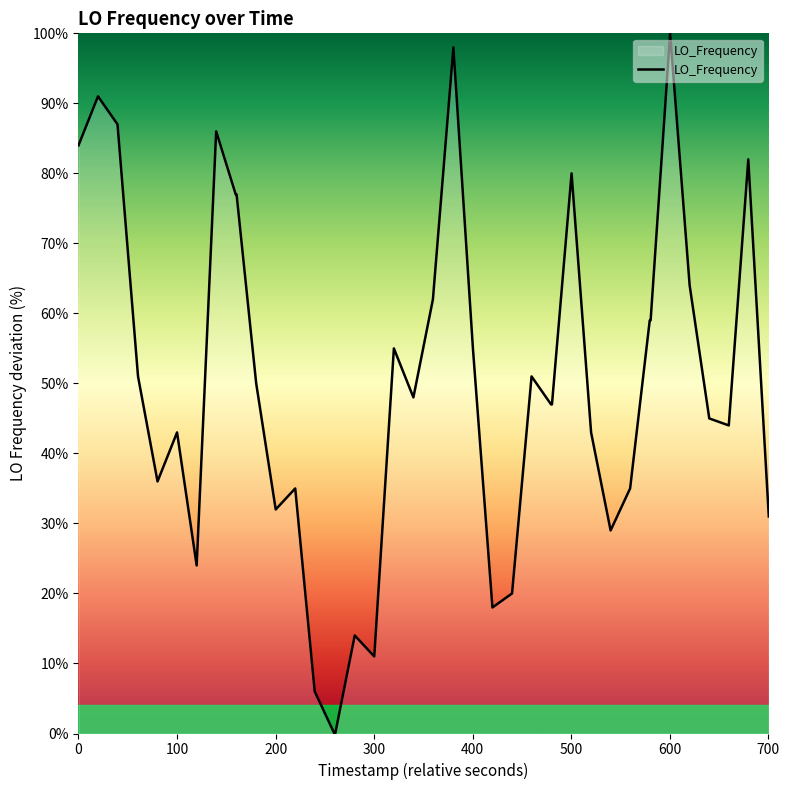

What is the difference between the maximum and minimum values?

100.0